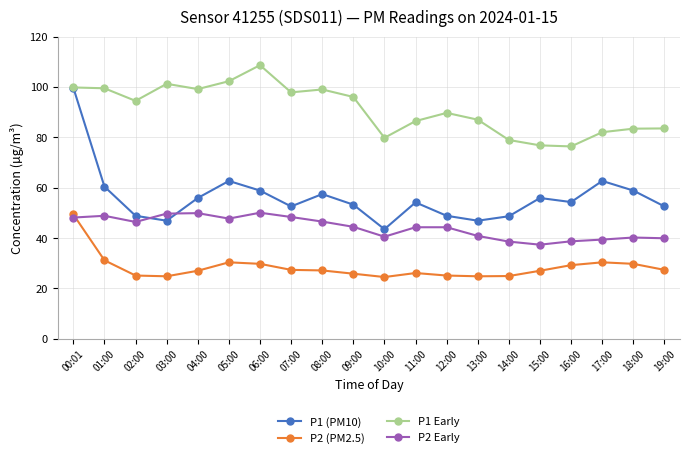

Where does the P2 (PM2.5) series first go above 27?

00:01